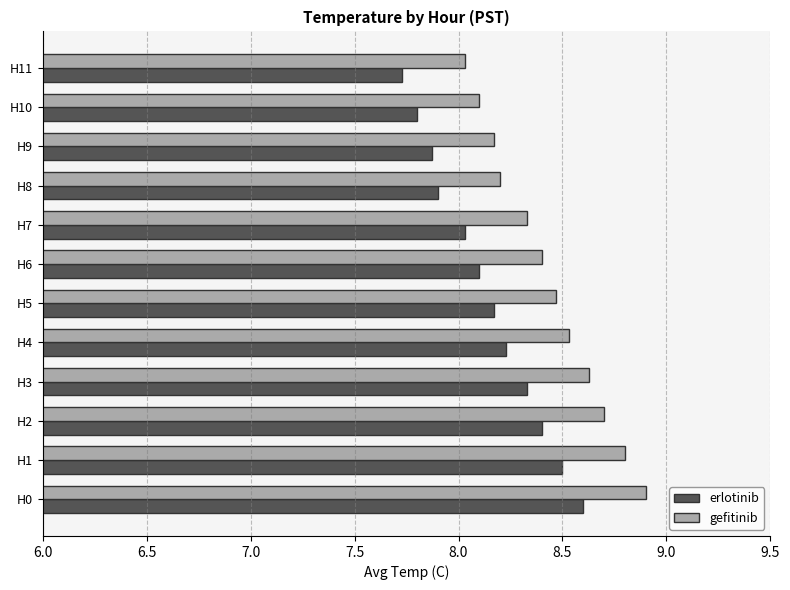

What is the greatest value displayed?

8.9